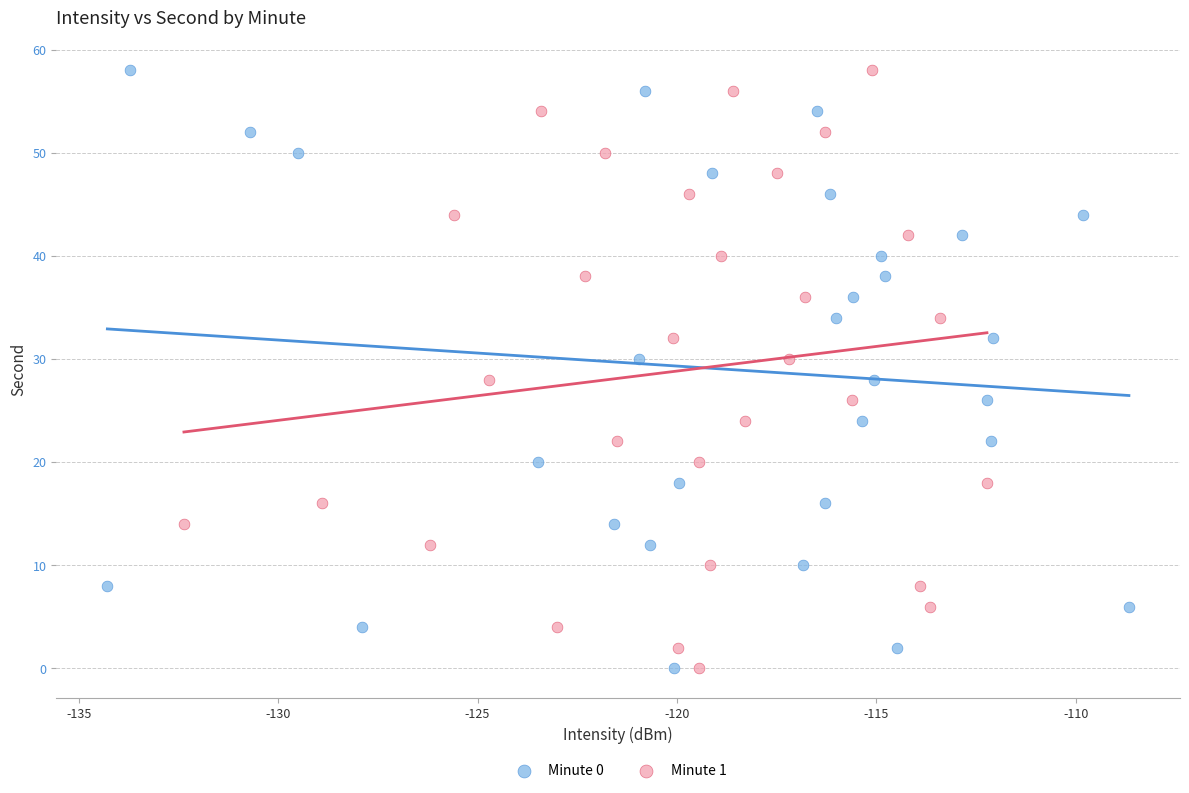

What are all the series names shown in the legend?

Minute 0, Minute 1